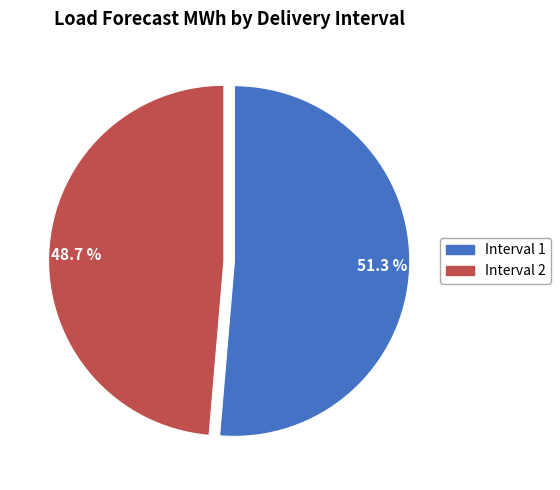

To the nearest percent, what is the difference between the largest and smallest slice percentages?

3%